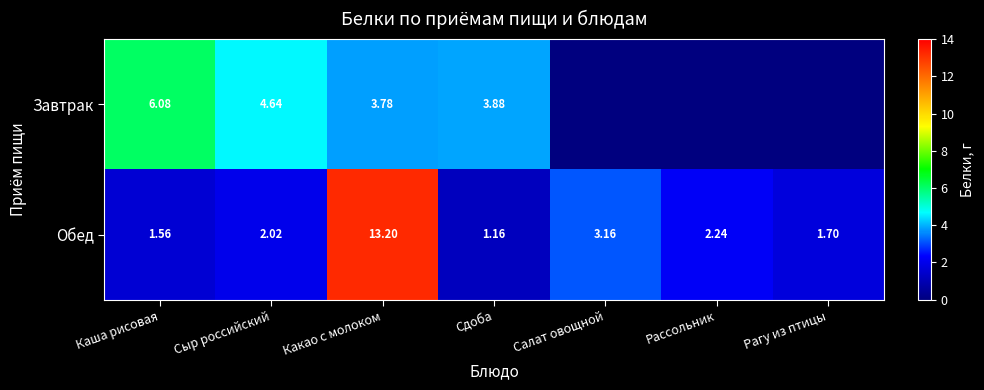

Is the value of Обед at Сыр российский greater than the value of Завтрак at Сыр российский?

No